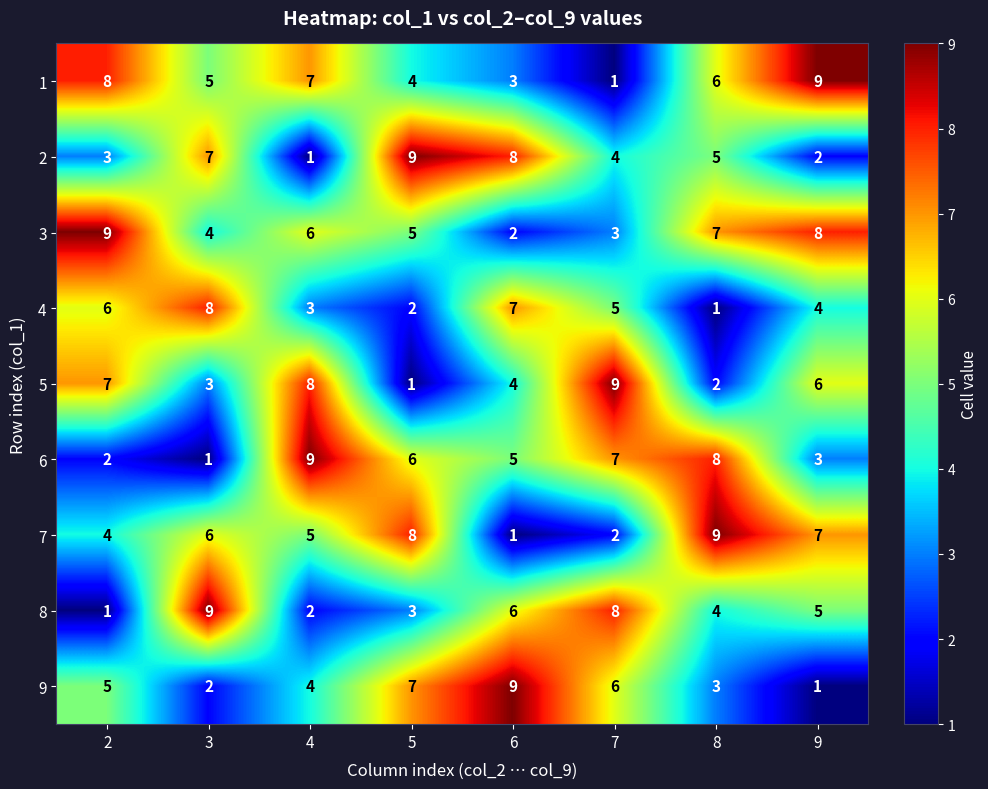

What value does the 6 series have at 4?

9